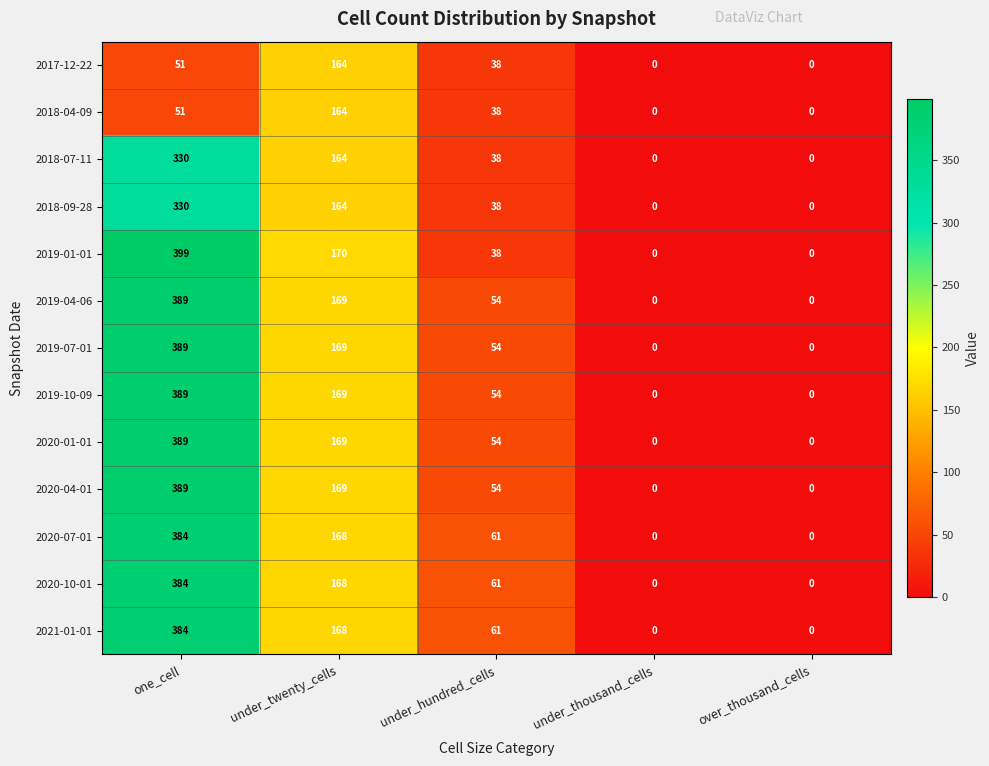

Which category has the highest value across all series?

one_cell